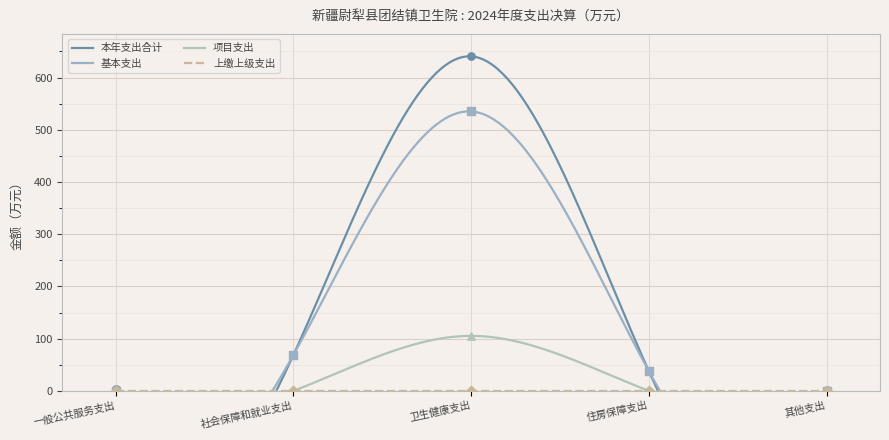

What is the total value across all series at 社会保障和就业支出?

137.7